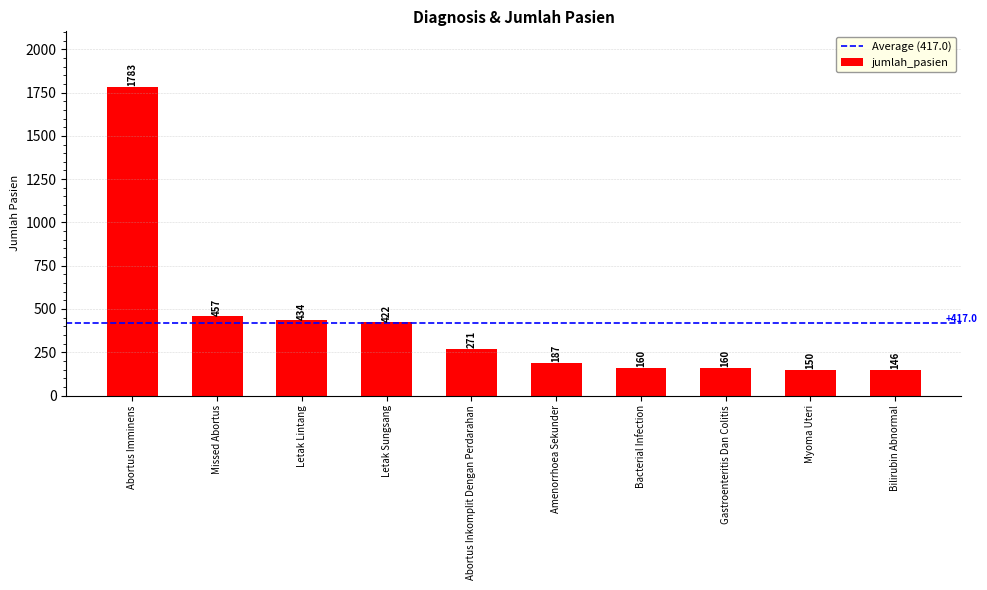

Reading left to right, extract all data points from this chart.

1783	457	434	422	271	187	160	160	150	146